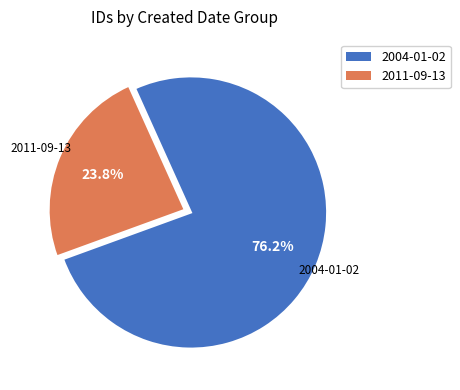

Does any single category account for the majority?

Yes